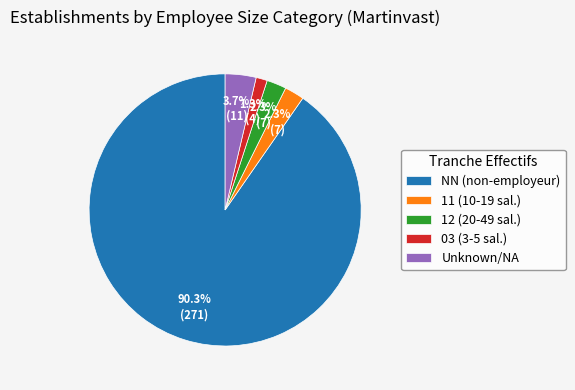

Which slice is the smallest?

03 (3-5 sal.)